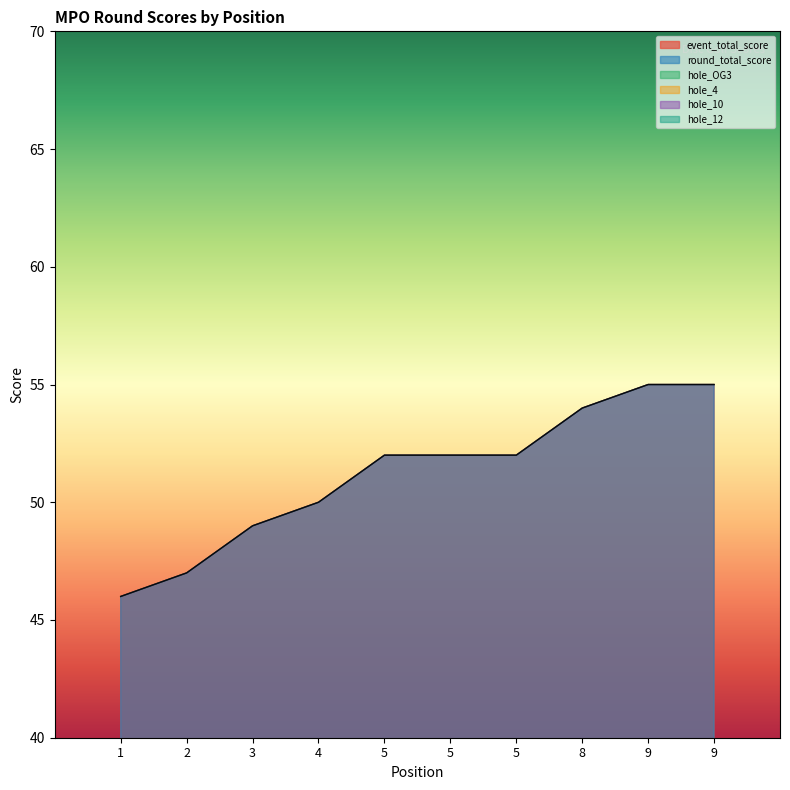

Reading left to right, list all the values displayed in this chart.

event_total_score: 1=46	2=47	3=49	4=50	5=52	5=52	5=52	8=54	9=55	9=55
round_total_score: 1=46	2=47	3=49	4=50	5=52	5=52	5=52	8=54	9=55	9=55
hole_OG3: 1=2	2=3	3=3	4=3	5=2	5=4	5=3	8=3	9=3	9=3
hole_4: 1=2	2=2	3=2	4=2	5=2	5=2	5=3	8=3	9=2	9=3
hole_10: 1=2	2=2	3=3	4=2	5=2	5=2	5=2	8=2	9=3	9=3
hole_12: 1=2	2=3	3=2	4=3	5=3	5=2	5=3	8=3	9=3	9=4